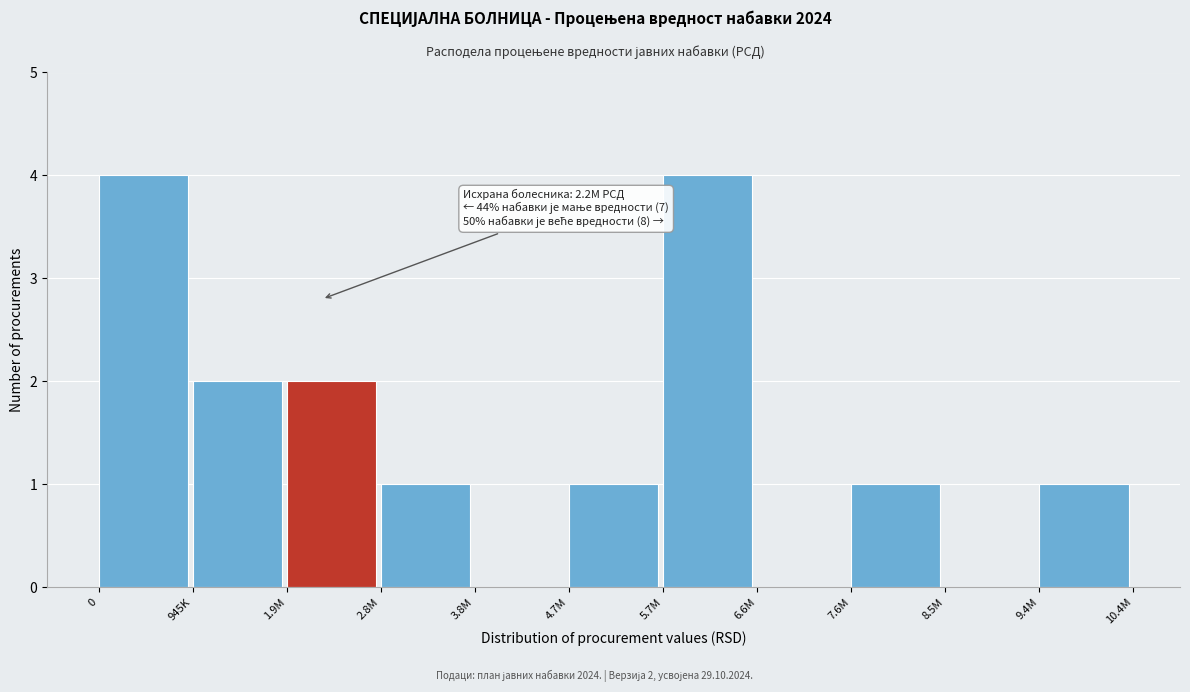

Reading left to right, transcribe all the data shown in this chart.

0=4	945K=2	1.9M=2	2.8M=1	3.8M=0	4.7M=1	5.7M=4	6.6M=0	7.6M=1	8.5M=0	9.4M=1